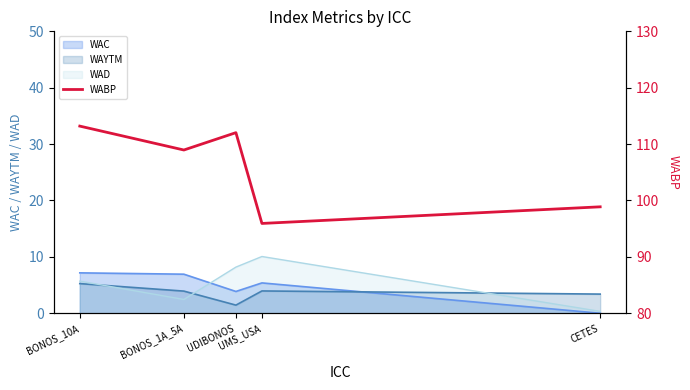

What is the value of the 3rd point from the left?

112.0